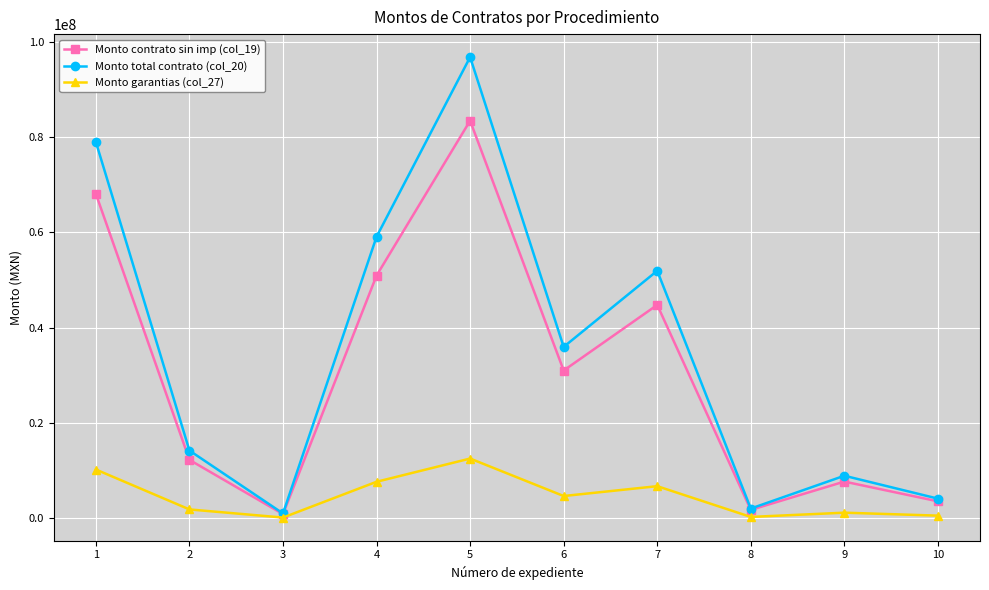

What value does the Monto total contrato (col_20) series have at 2?

14185900.0